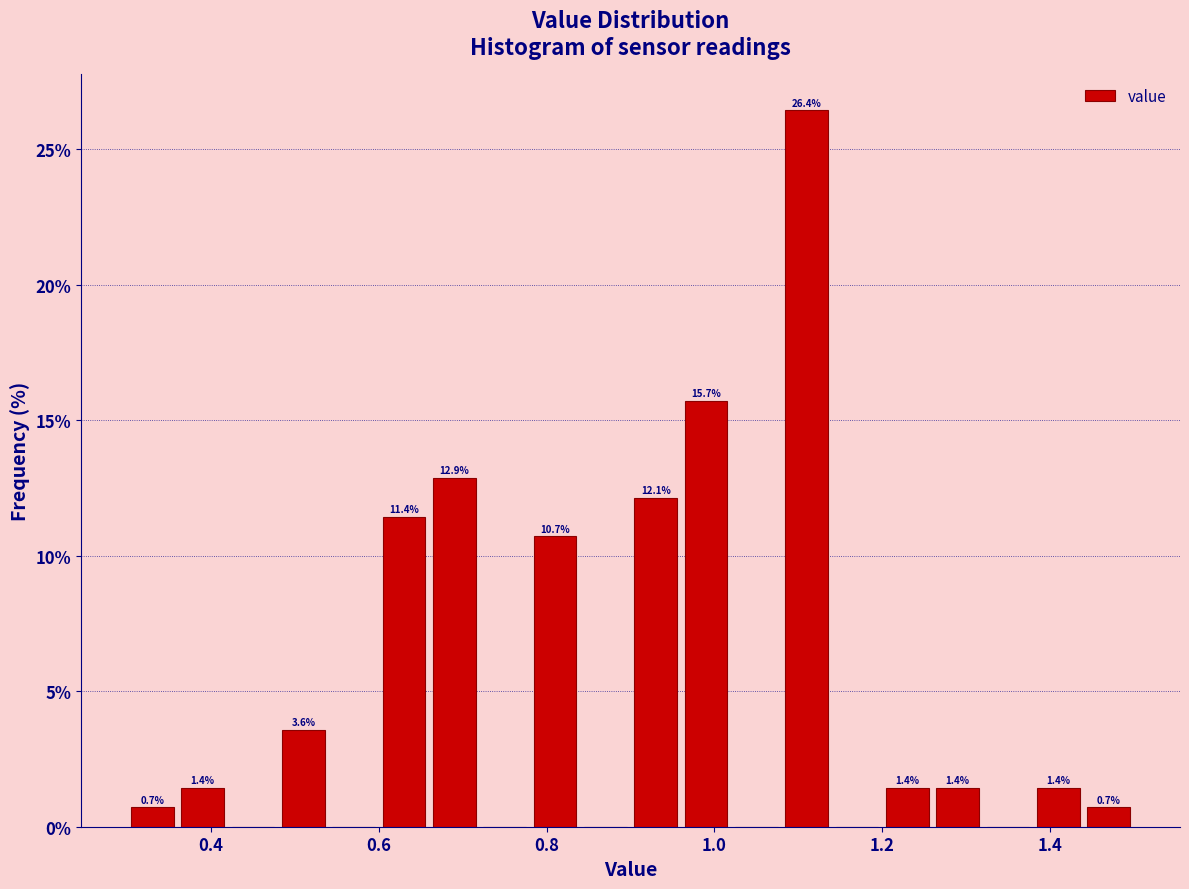

Read against the x-axis, roughly where is the centre of the tallest bar?

1.12